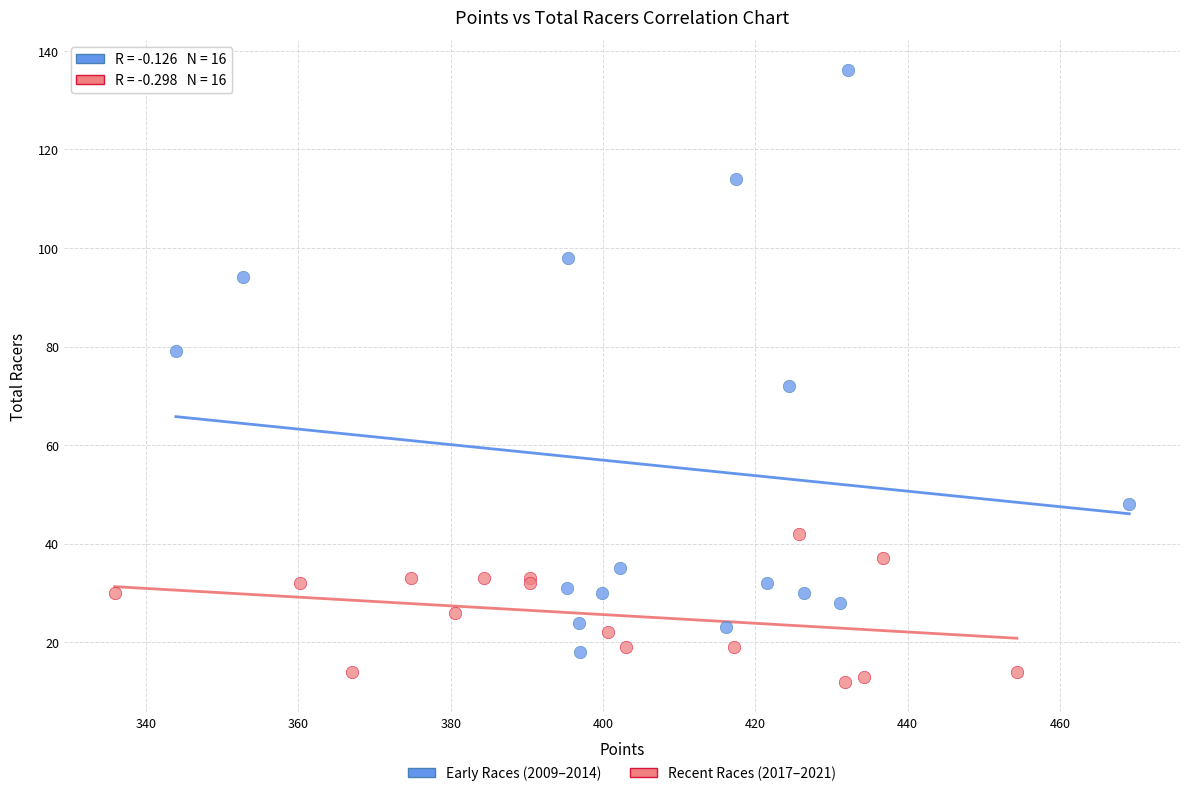

Which series contains the lowest Y value?

Recent Races (2017–2021)